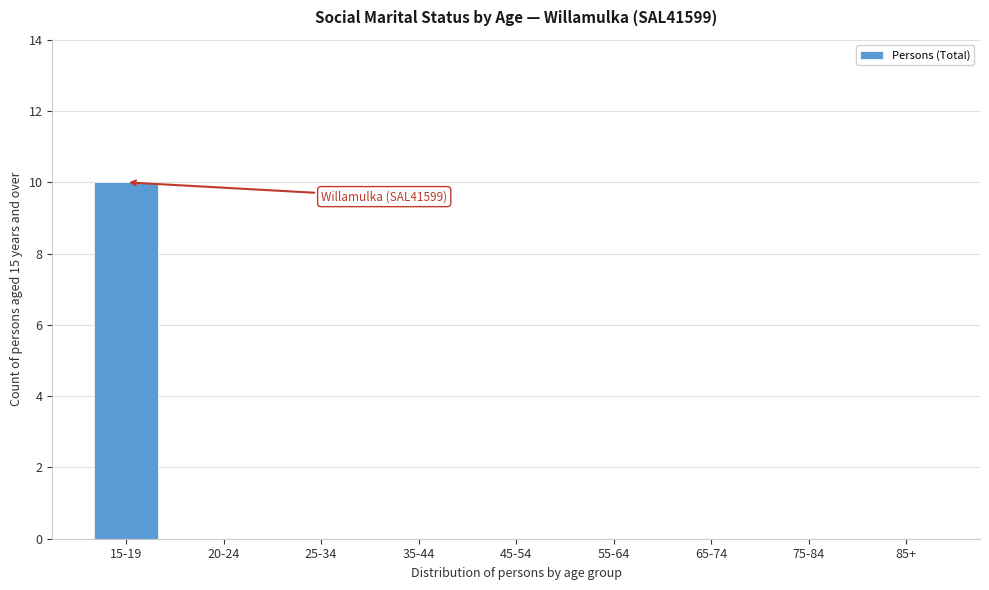

Reading left to right, list all the values displayed in this chart.

15-19=10	20-24=0	25-34=0	35-44=0	45-54=0	55-64=0	65-74=0	75-84=0	85+=0